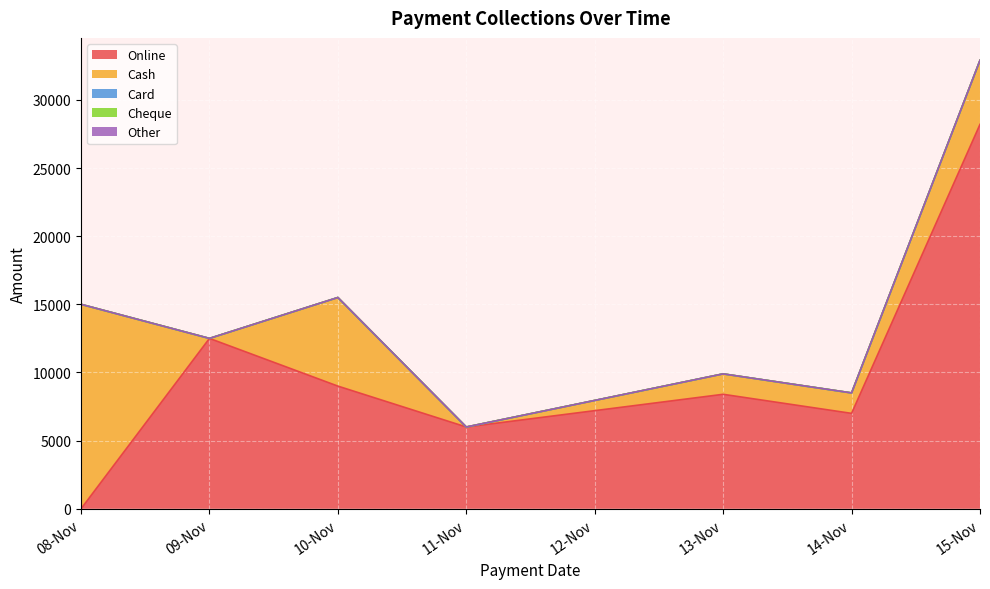

What is the difference between the highest and lowest values at 1?

12499